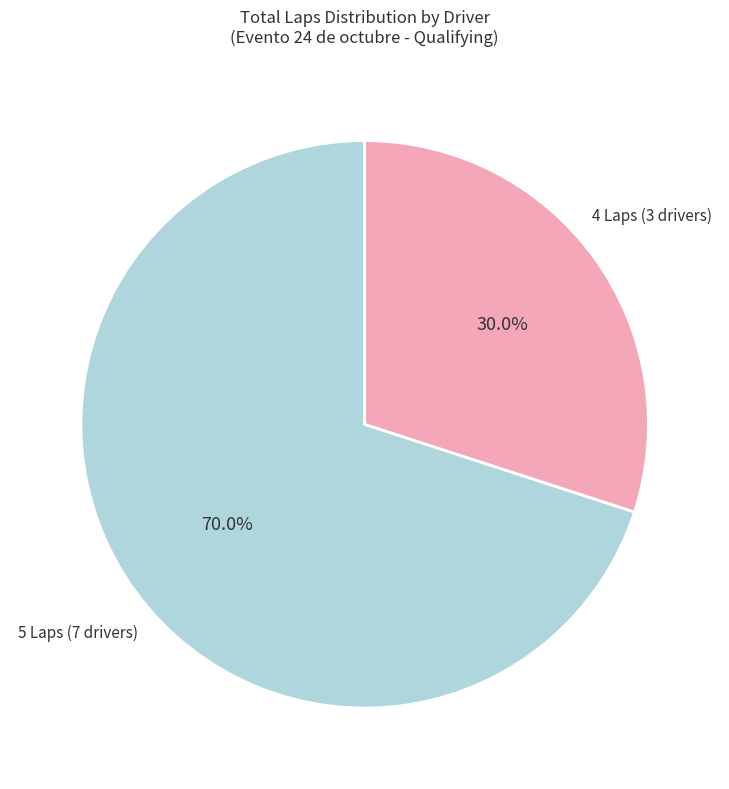

Does any single category account for the majority?

Yes